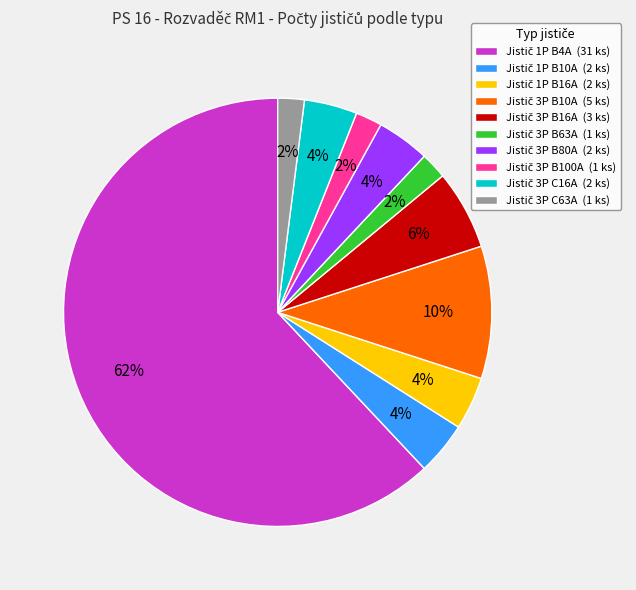

Does any single category account for the majority?

Yes